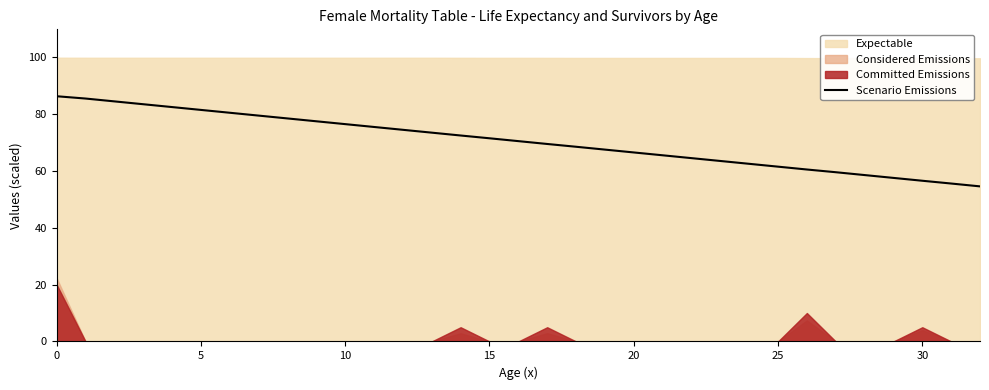

The value of Scenario Emissions at 15 is 71.5. True or false?

True